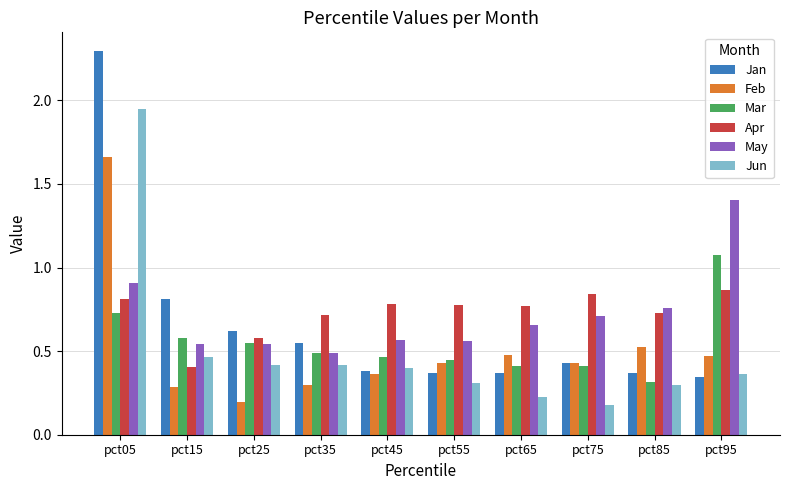

What is the sum of the Mar values at pct25 and pct75?

1.0